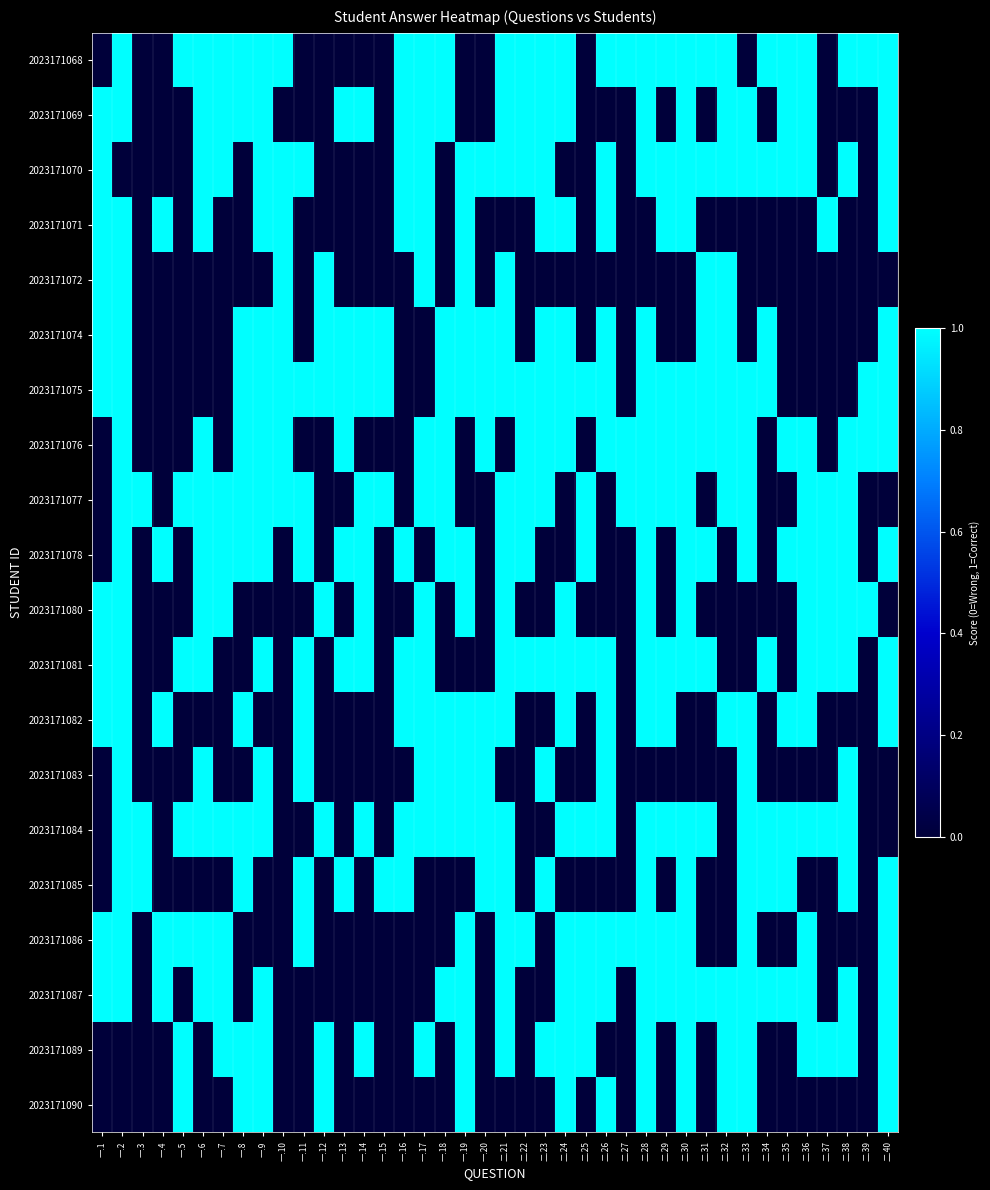

Which series has the widest spread of values?

2023171068